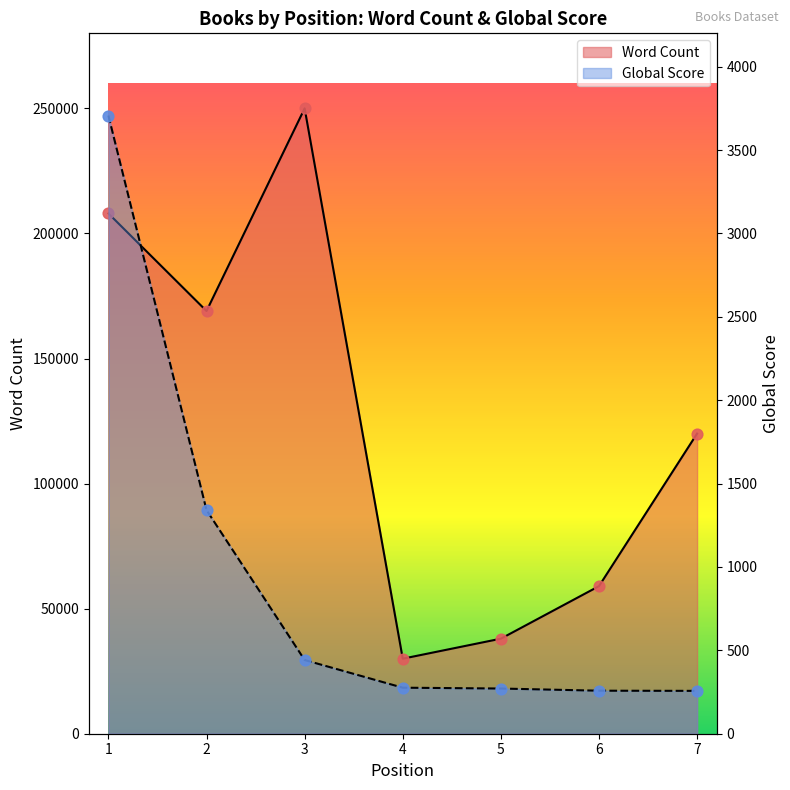

Which series has the largest total across all categories?

Word Count